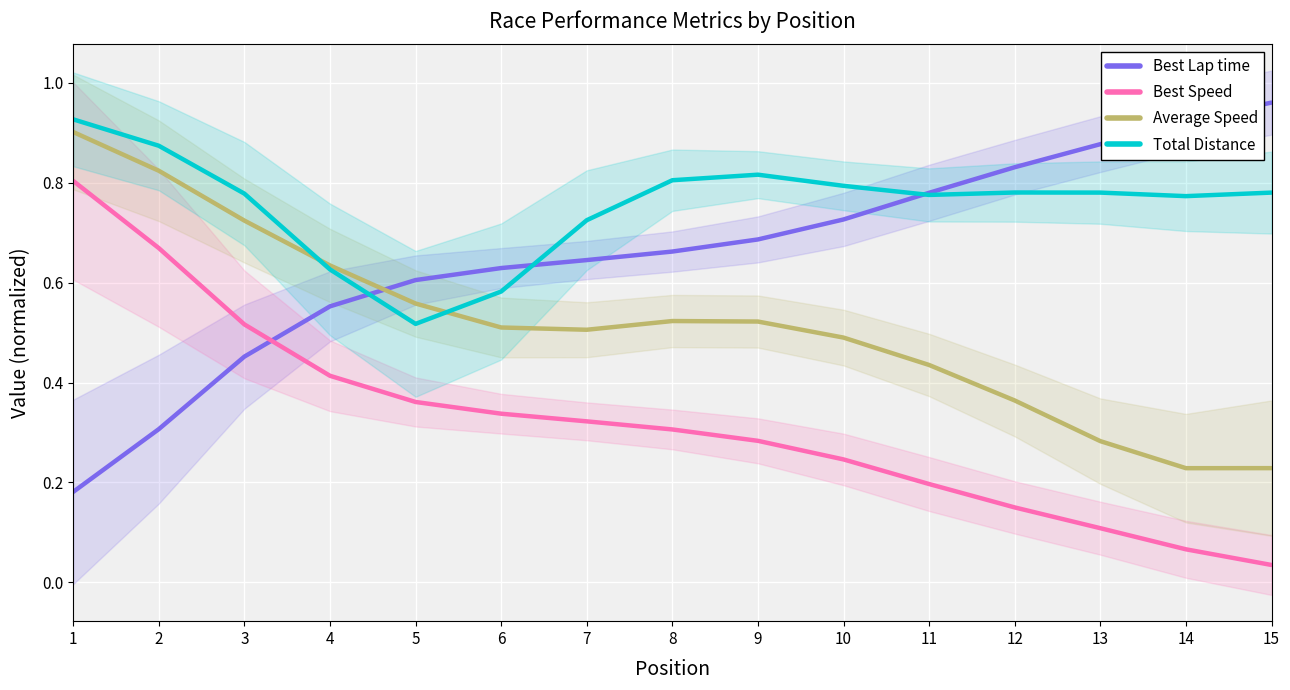

What is the difference between the maximum and second lowest values in the Average Speed series?

0.7